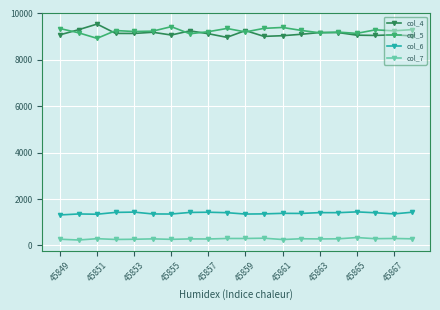

True or false: col_4 has more than 2 interior local peaks.

True